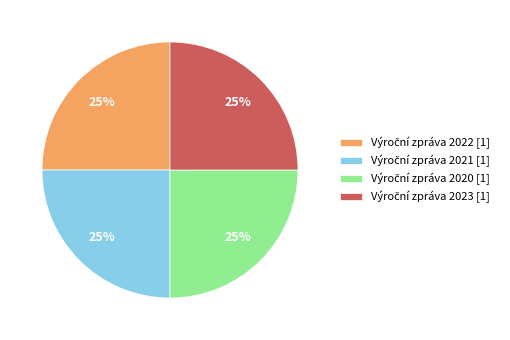

Count the number of slices in the pie.

4